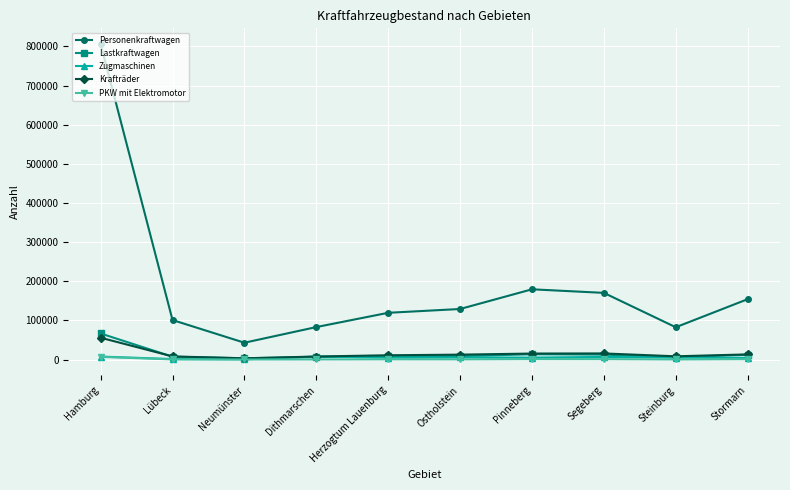

Is the value of Personenkraftwagen at Stormarn greater than the value of Krafträder at Steinburg?

Yes